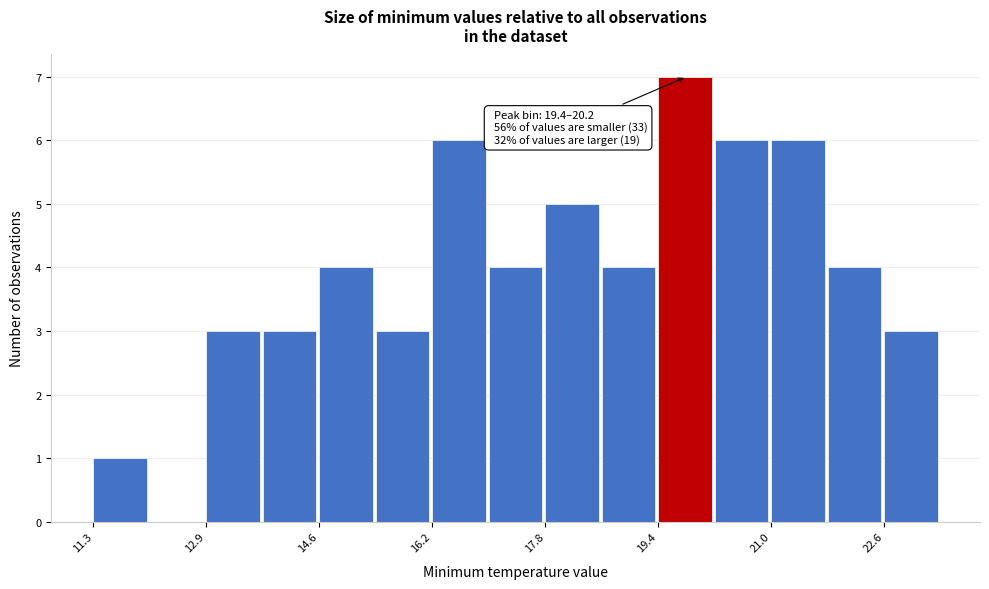

Which range on the x-axis has the tallest bar?

19.4 to 20.2